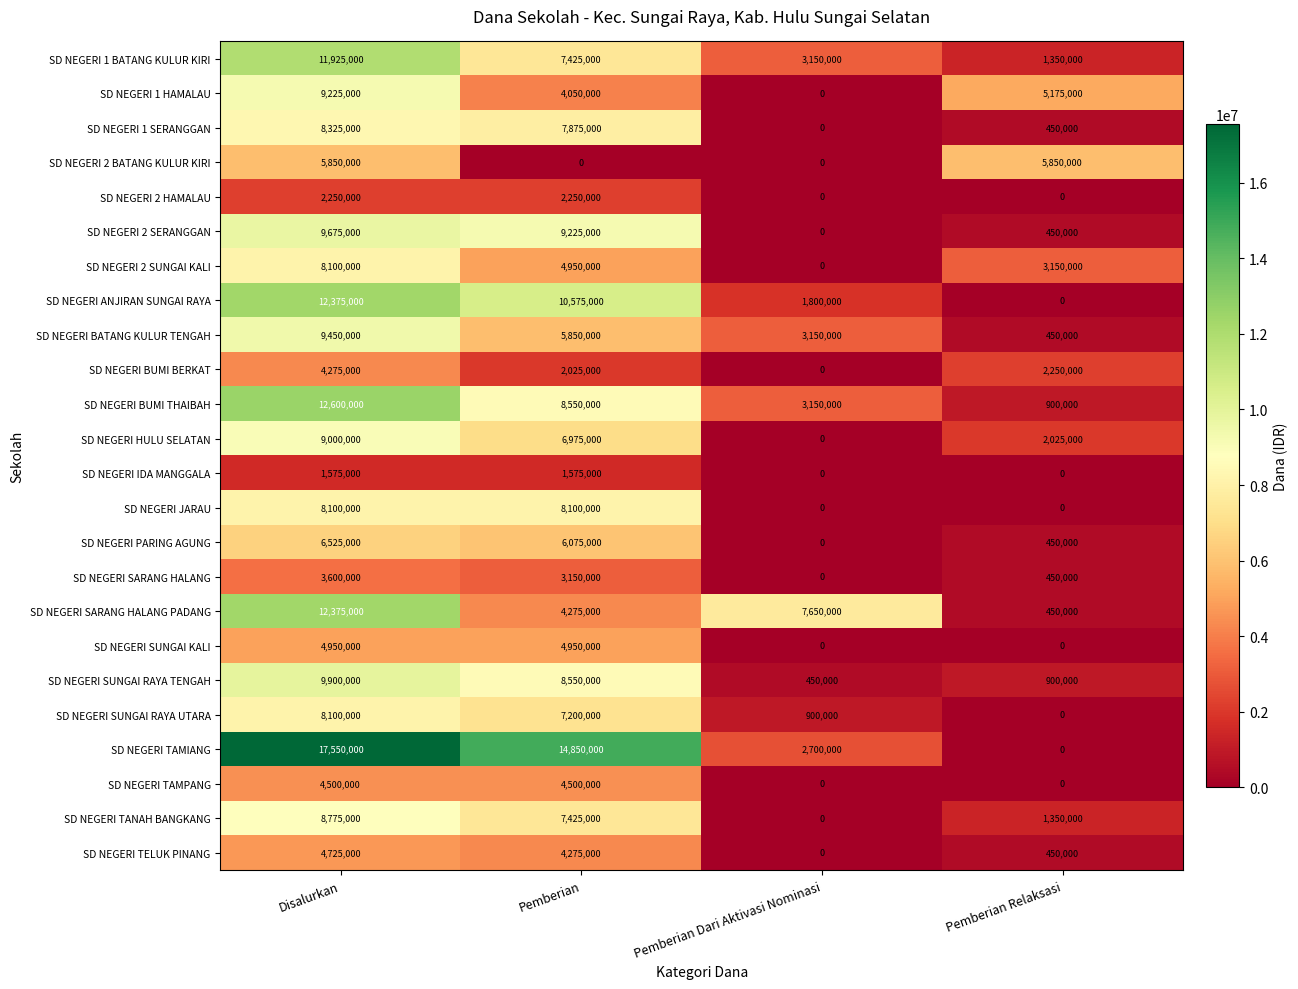

List the labels in order of SD NEGERI SUNGAI RAYA UTARA value, smallest first.

Pemberian Relaksasi, Pemberian Dari Aktivasi Nominasi, Pemberian, Disalurkan